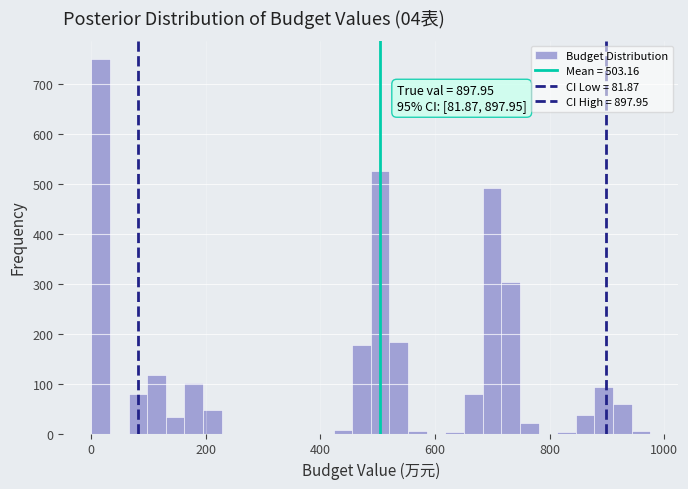

Read against the x-axis, roughly where is the centre of the tallest bar?

20